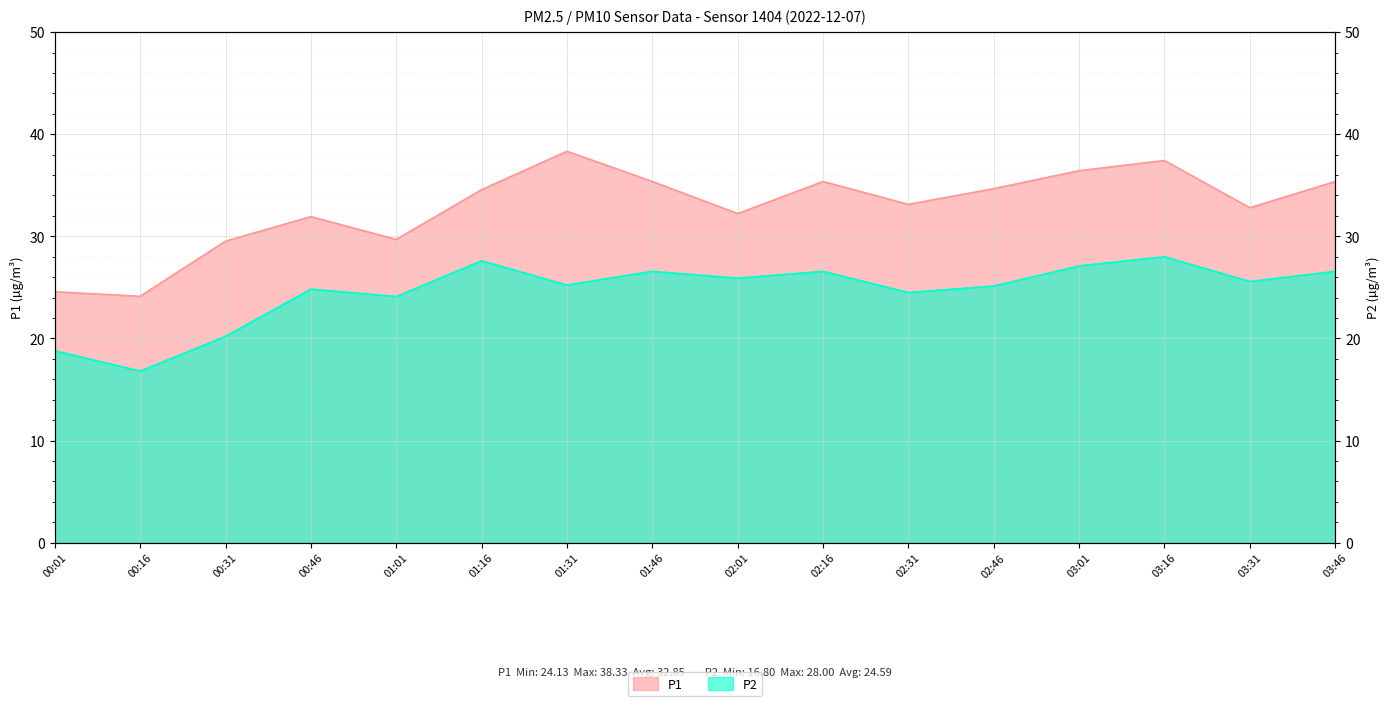

What are all the series names shown in the legend?

P1, P2